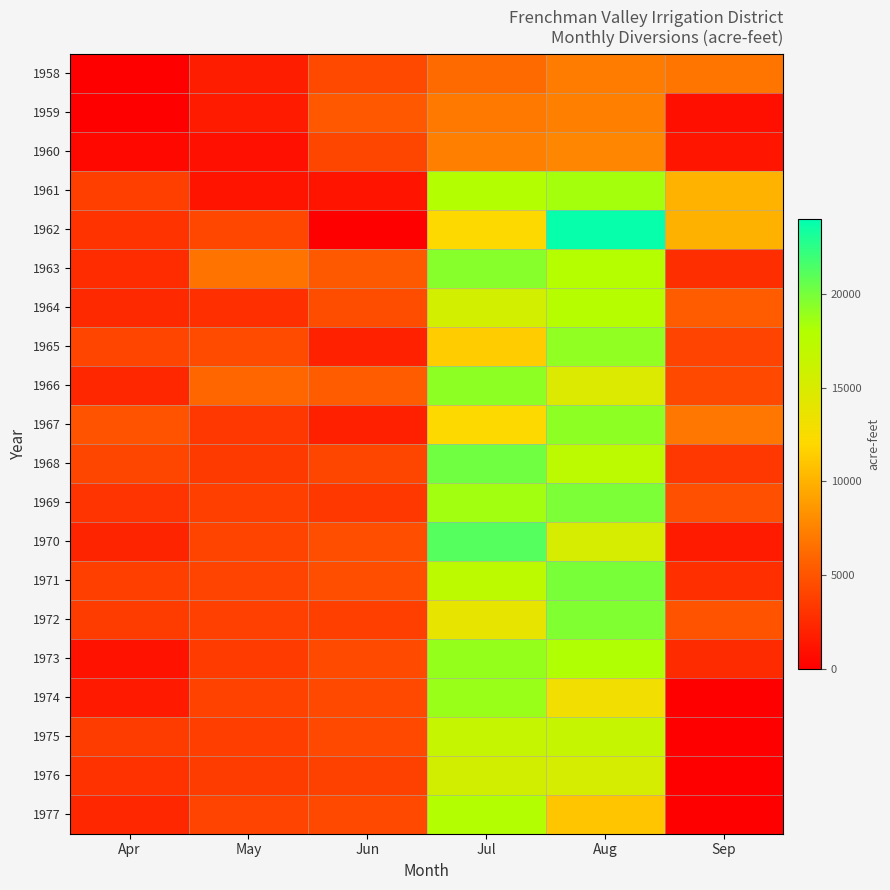

What is the maximum value shown in the chart?

23729